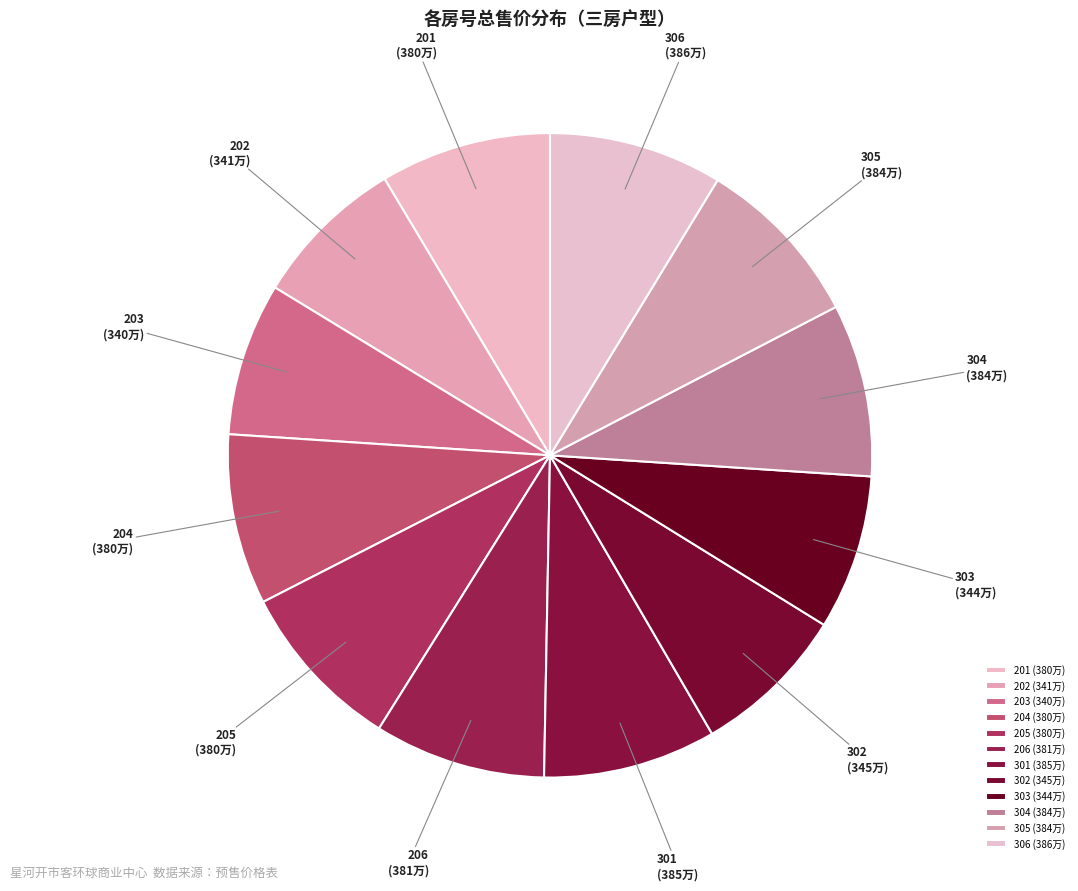

Is there a majority slice in this chart?

No